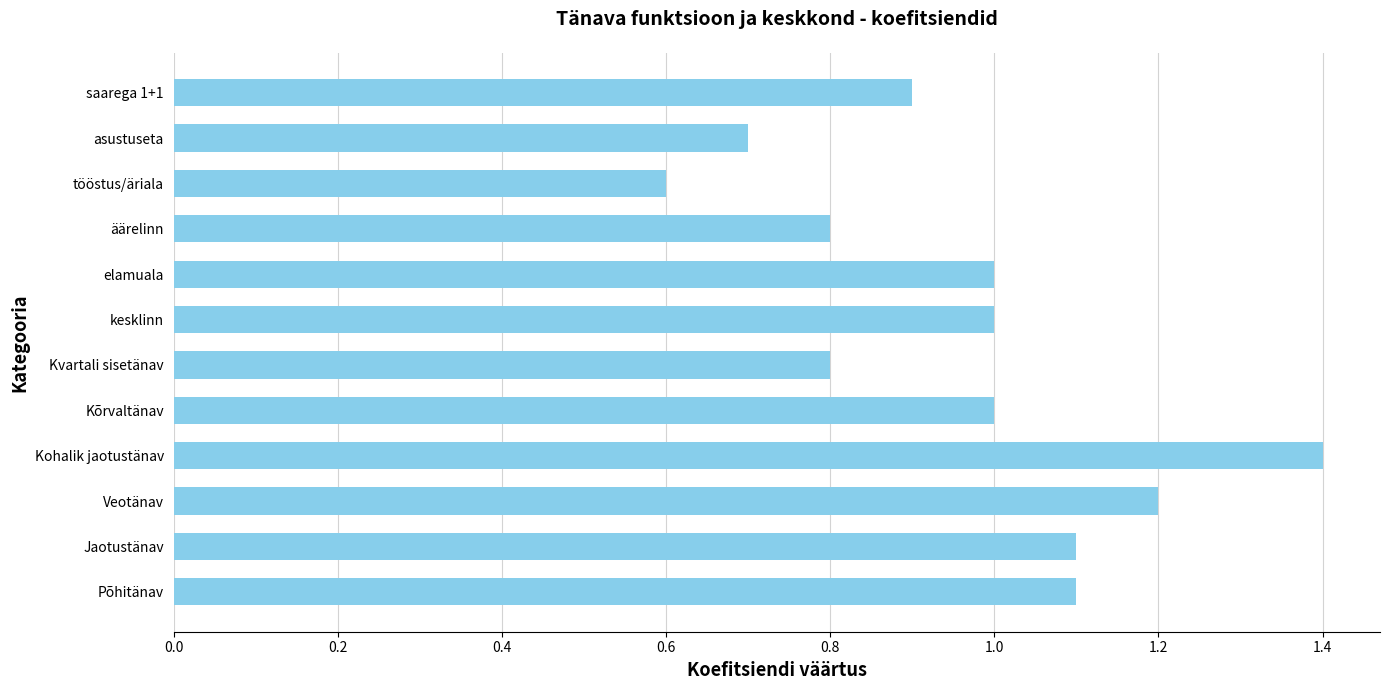

Which has a higher value, Kohalik jaotustänav or asustuseta?

Kohalik jaotustänav